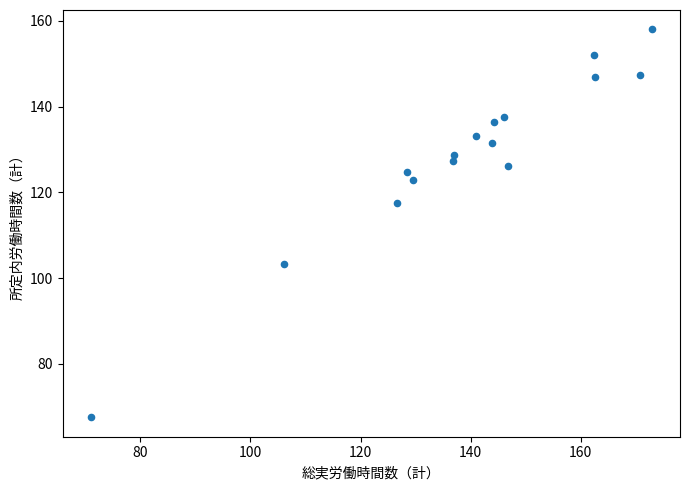

What Y value in the scatter plot is closest to 112?

117.6